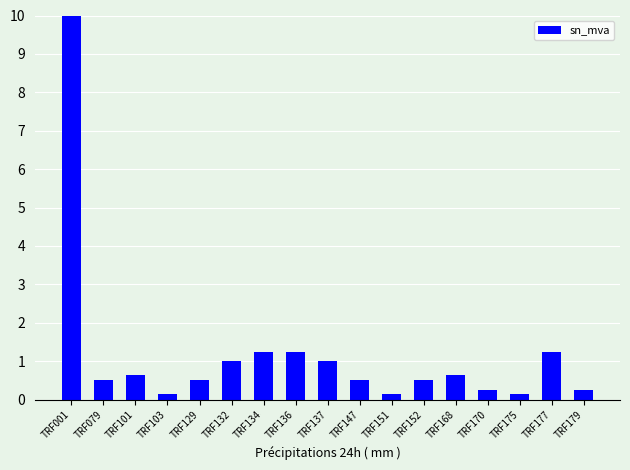

Is it true that the value at TRF179 is 0.2?

True